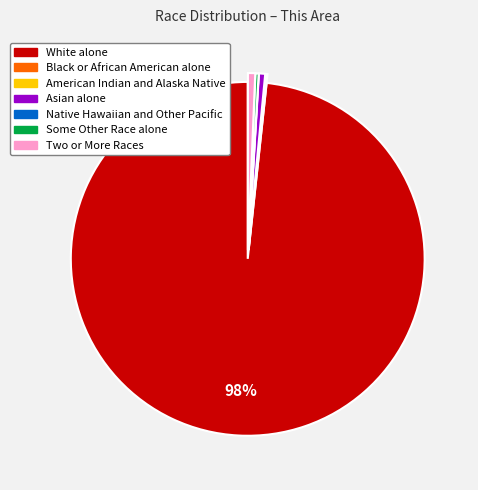

To the nearest percent, what portion does Asian alone represent?

1%